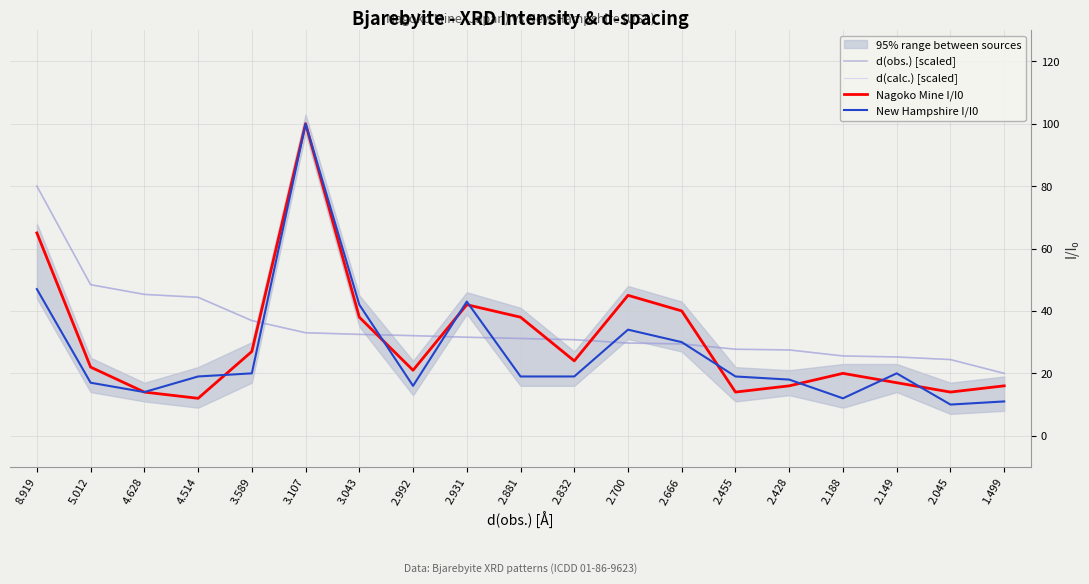

The New Hampshire I/I0 series shows 14.0 at 4.628. True or false?

True